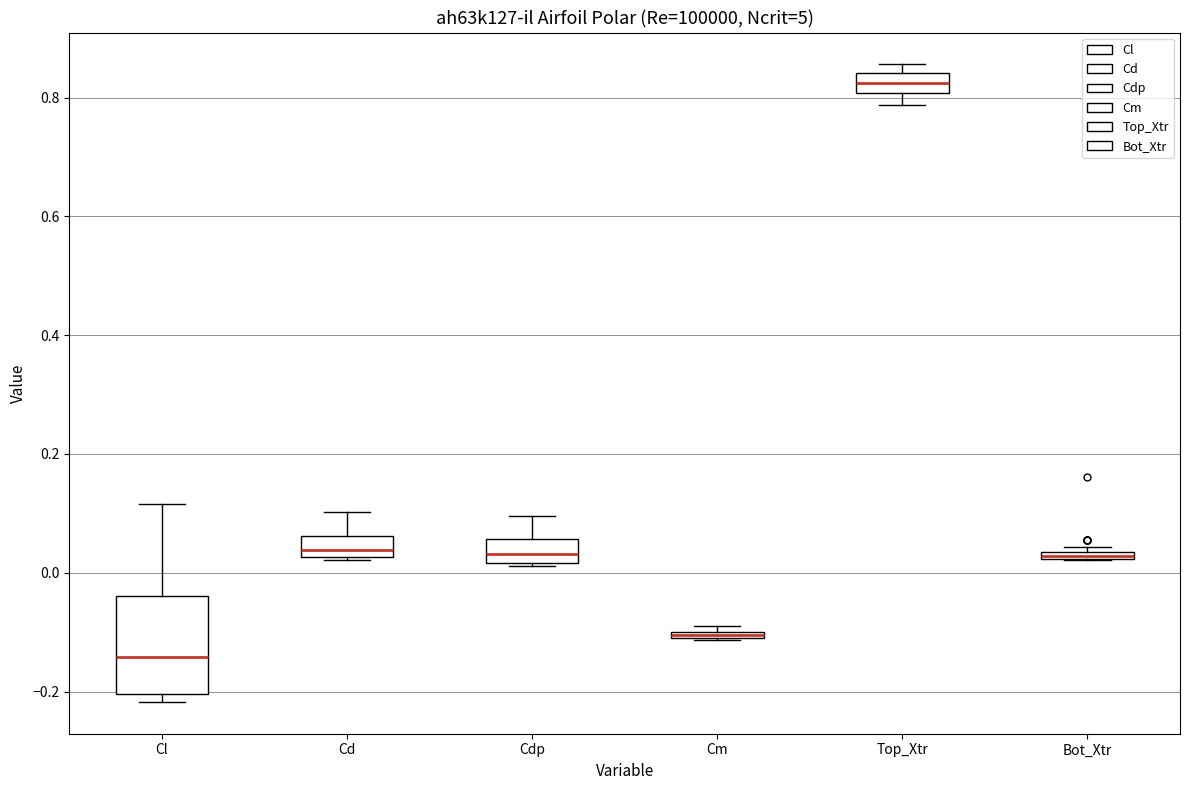

Where does the lower whisker of the box for Top_Xtr end on the y-axis? The values are not printed on the chart, so give them approximately, as read against the axis.

0.78